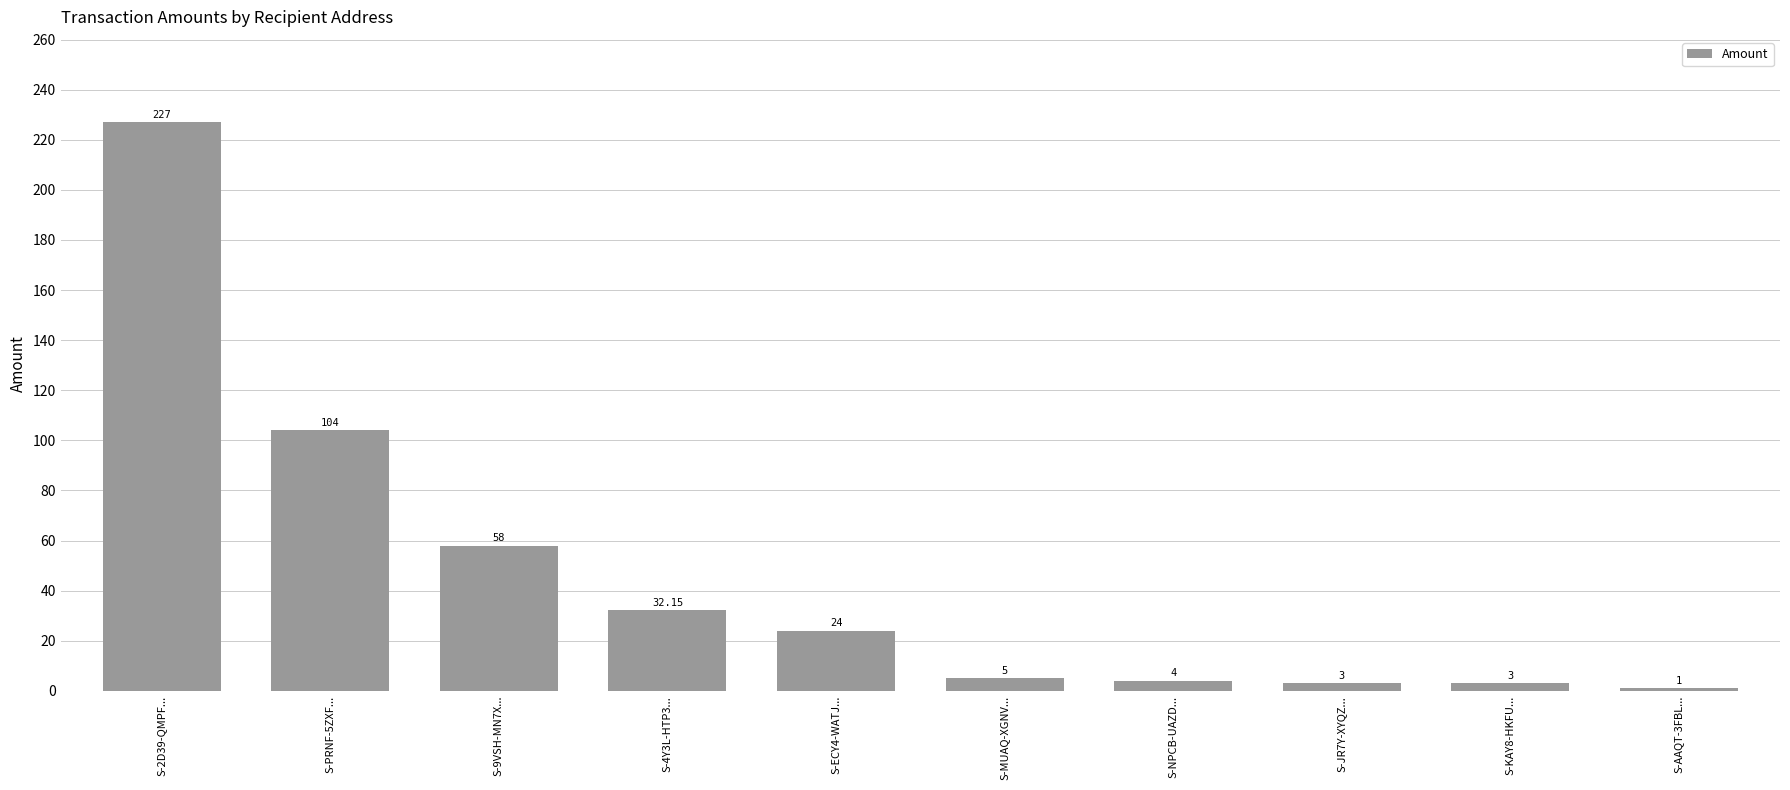

What is the label of the 5th bar from the right?

S-MUAQ-XGNV...